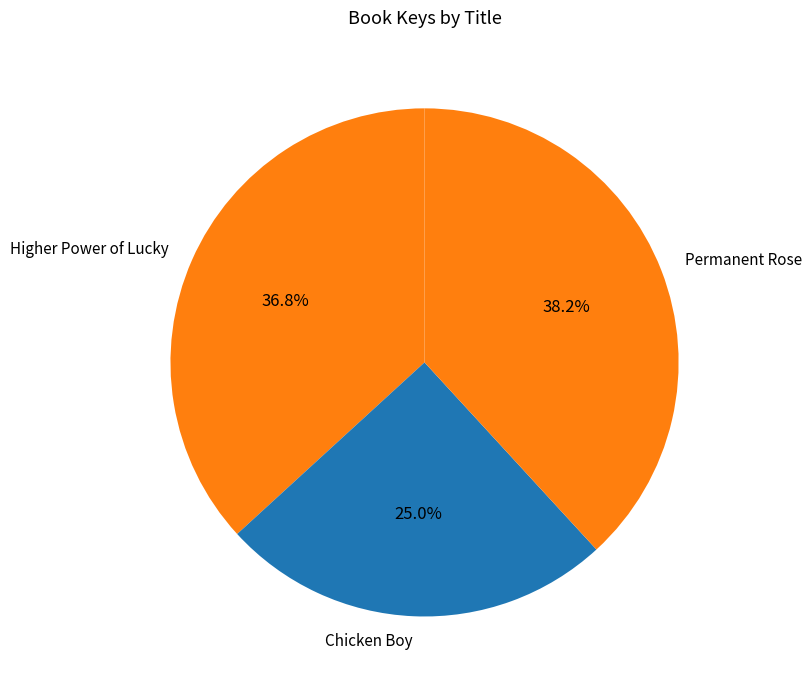

To the nearest percent, what percentage of the pie is Chicken Boy?

25%